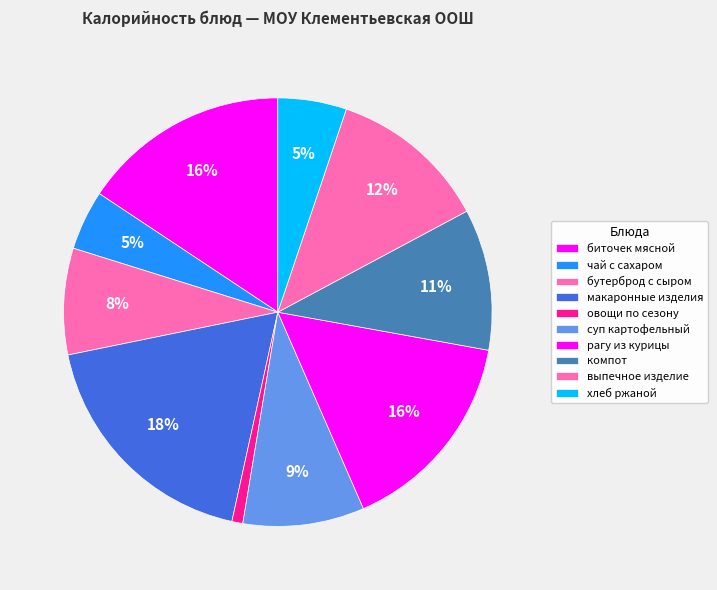

Count the number of slices in the pie.

10